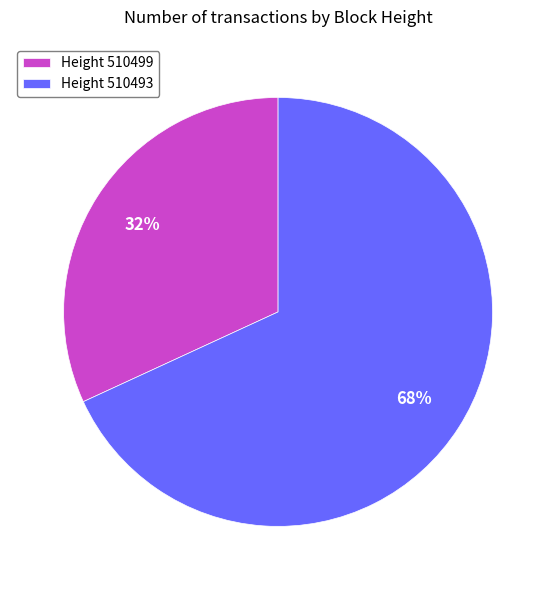

Between Height 510493 and Height 510499, which is larger?

Height 510493